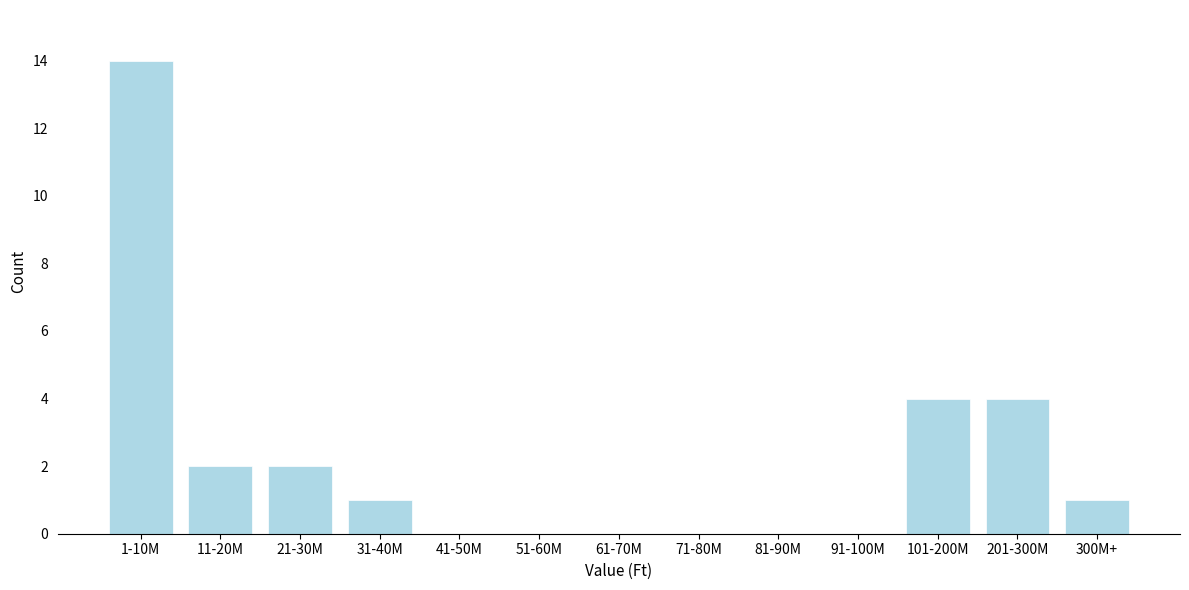

Reading left to right, transcribe all the data shown in this chart.

1-10M=14	11-20M=2	21-30M=2	31-40M=1	41-50M=0	51-60M=0	61-70M=0	71-80M=0	81-90M=0	91-100M=0	101-200M=4	201-300M=4	300M+=1